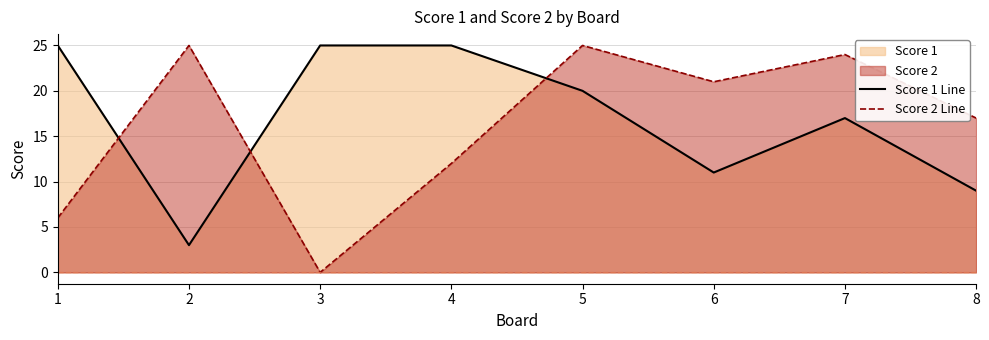

At which category does Score 2 Line reach its first local valley?

3